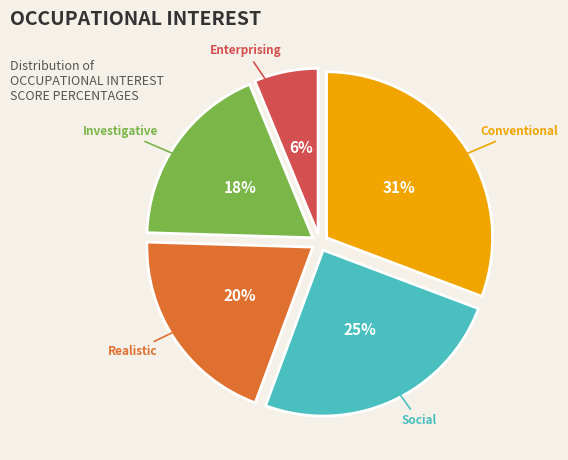

Does any single category account for the majority?

No